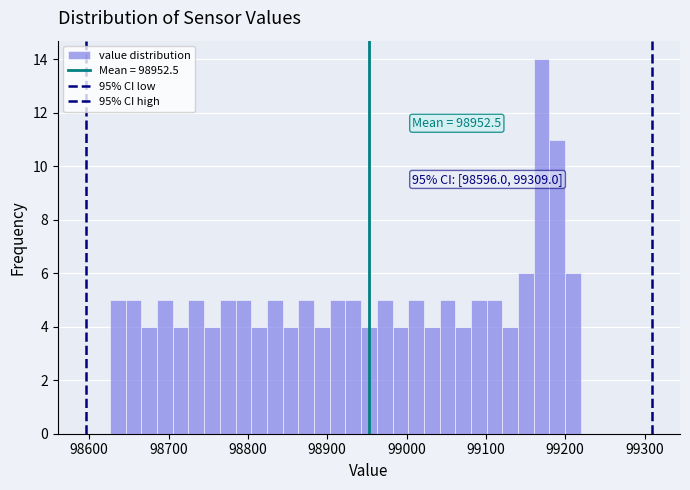

Around what value on the x-axis is the tallest bar? Give the approximate position of its centre, as read against the axis.

99170